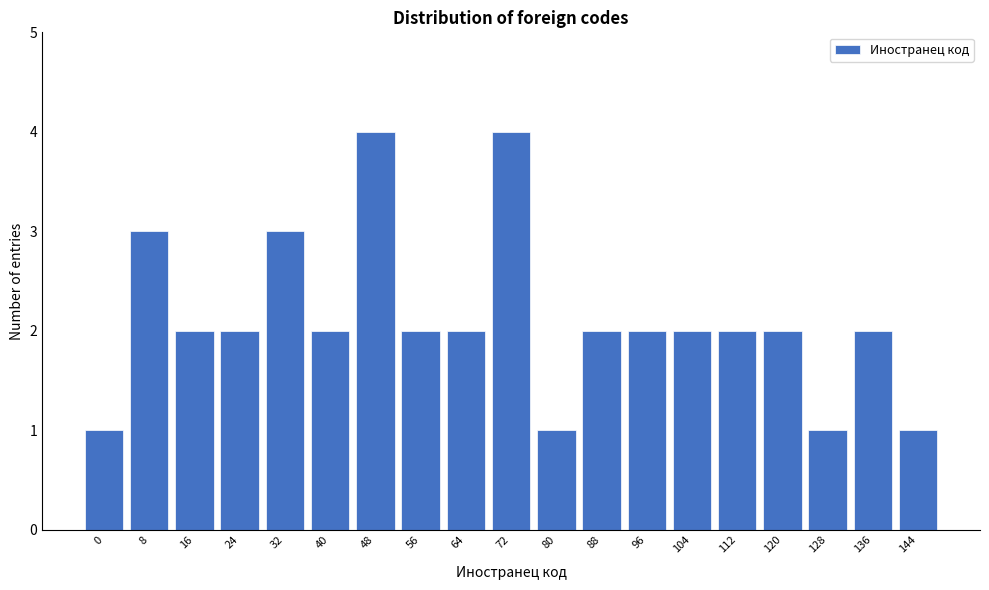

Reading left to right, transcribe this chart: for each bar, give the range it covers on the x-axis and its height. The values are not printed on the chart, so give them approximately, as read against the axis.

-4 to 4: 1
4 to 12: 3
12 to 20: 2
20 to 28: 2
28 to 36: 3
36 to 44: 2
44 to 52: 4
52 to 60: 2
60 to 68: 2
68 to 76: 4
76 to 84: 1
84 to 92: 2
92 to 100: 2
100 to 108: 2
108 to 116: 2
116 to 124: 2
124 to 132: 1
132 to 140: 2
140 to 148: 1